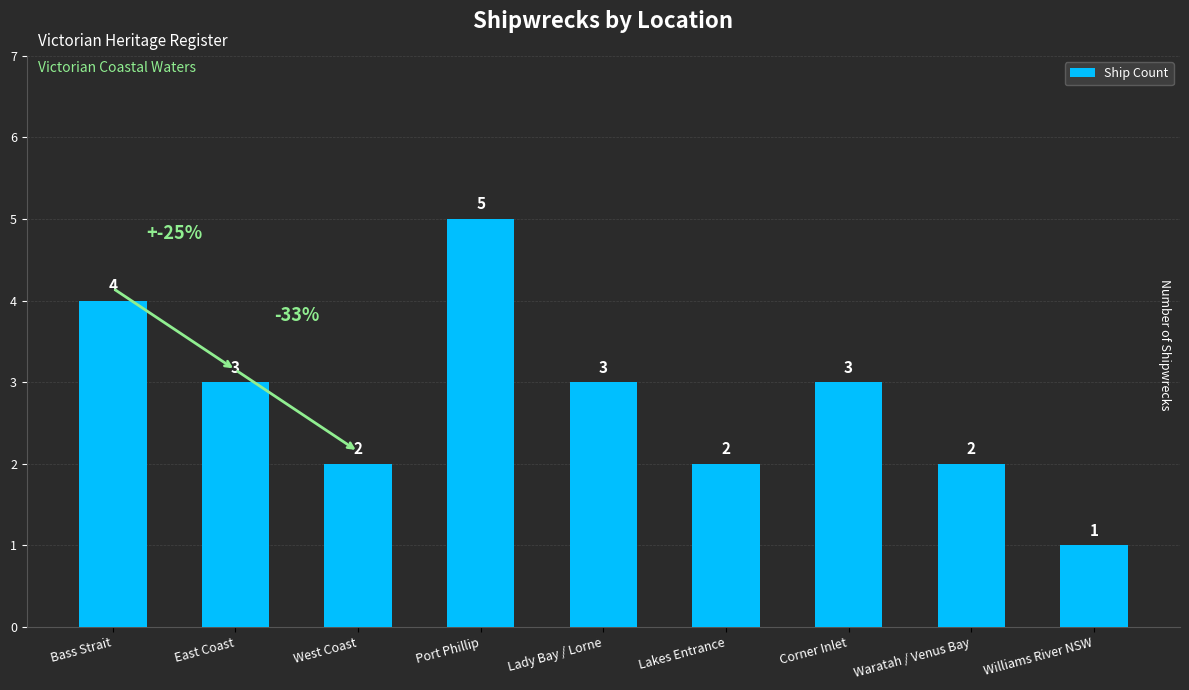

What is the sum of the values at Williams River NSW and Waratah / Venus Bay?

3